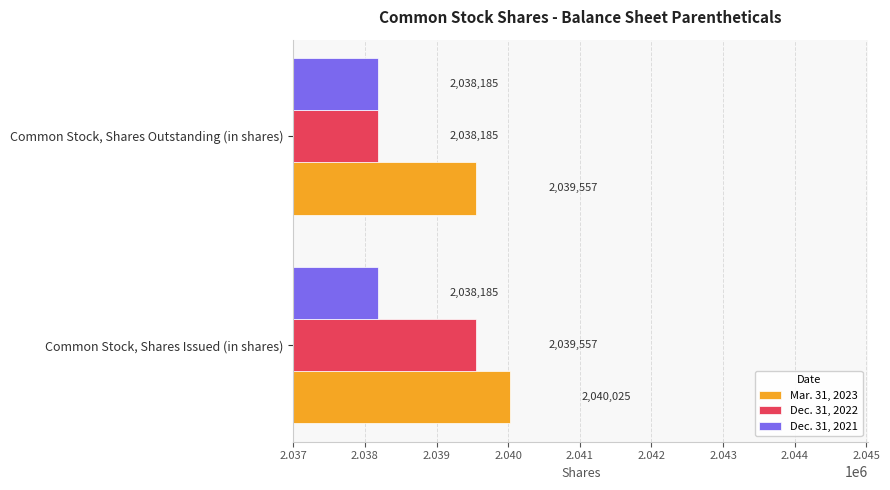

What is the minimum value for Dec. 31, 2022?

2038185